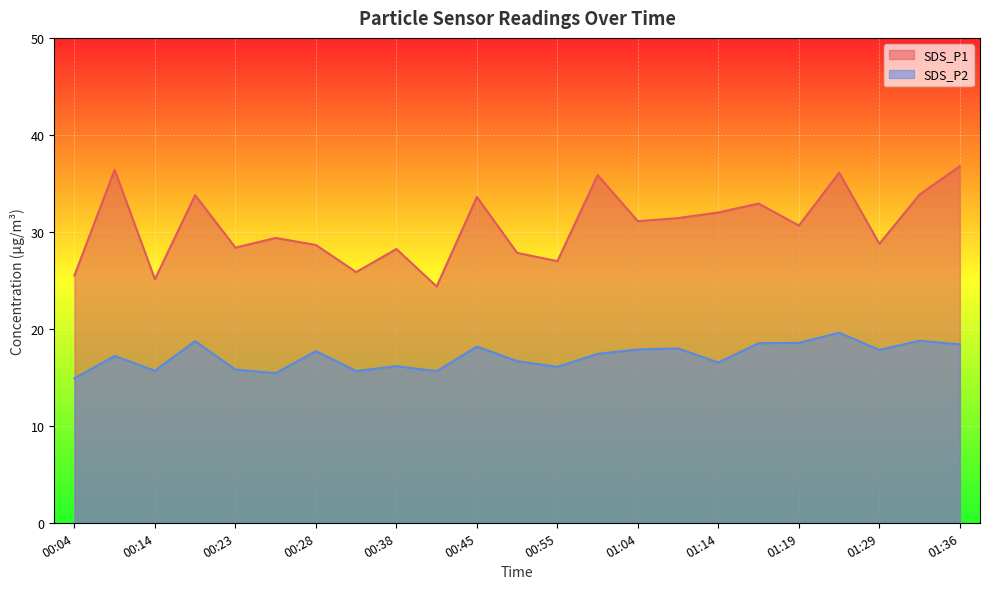

In SDS_P2, how many points are higher than both neighbors (excluding endpoints)?

8